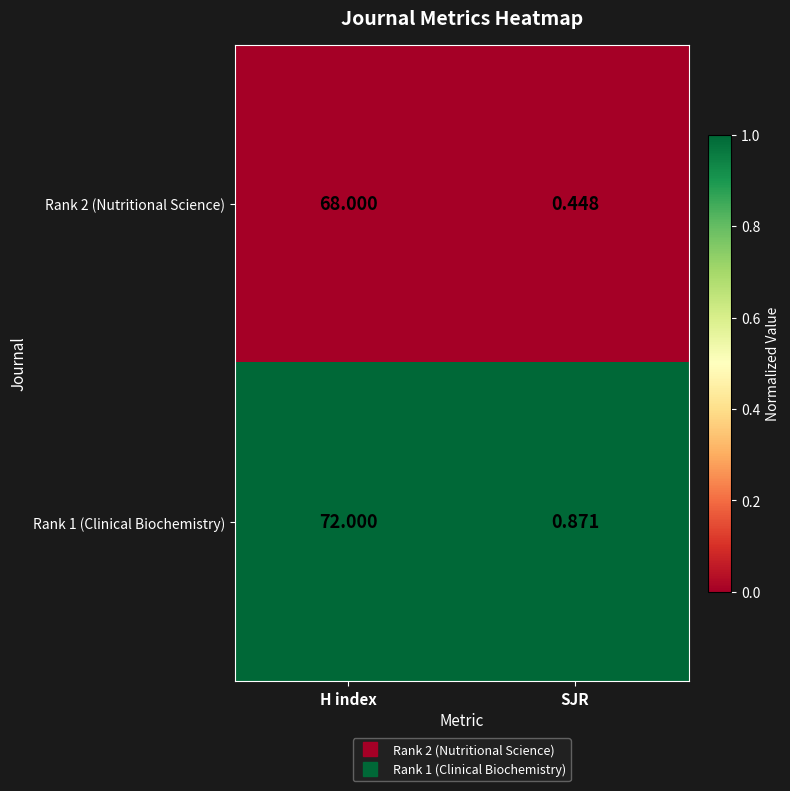

List the labels in order of Rank 1 (Clinical Biochemistry) value, smallest first.

SJR, H index